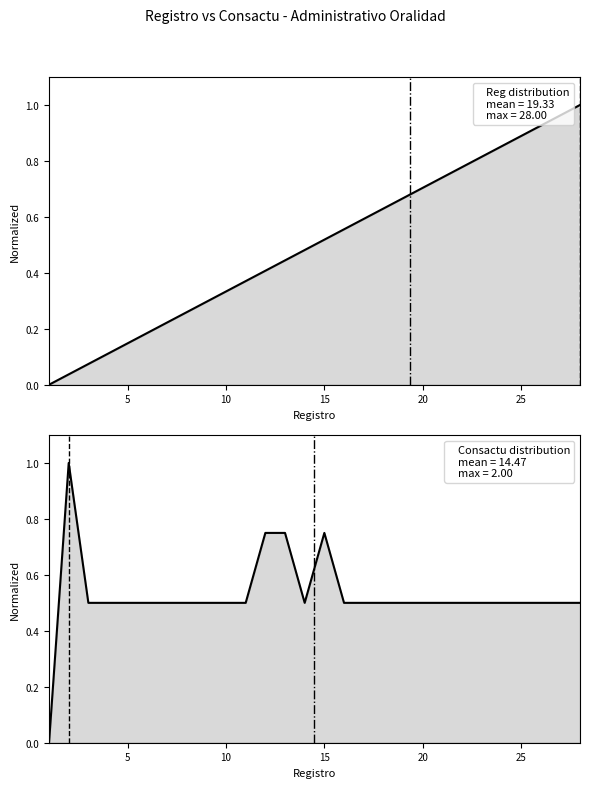

What is the sum of all Consactu distribution values?

14.8